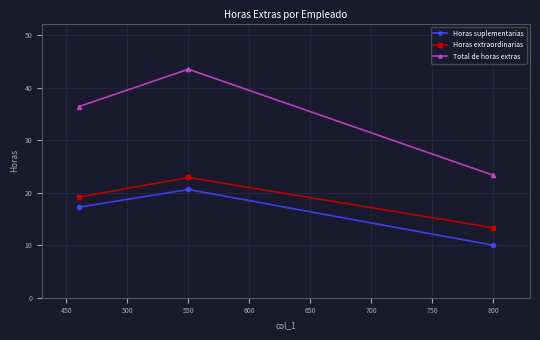

How many values in the Horas suplementarias series are below 17?

1